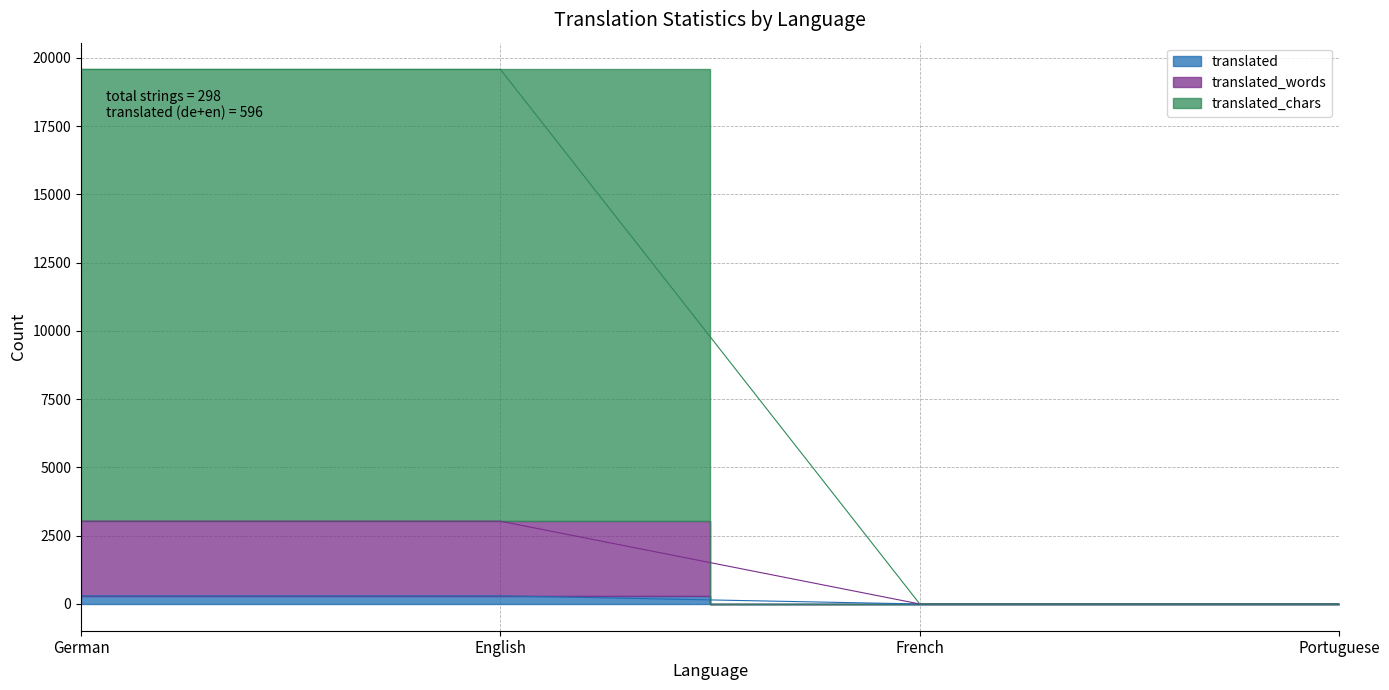

Where is translated_chars nearest to the value 9786?

French